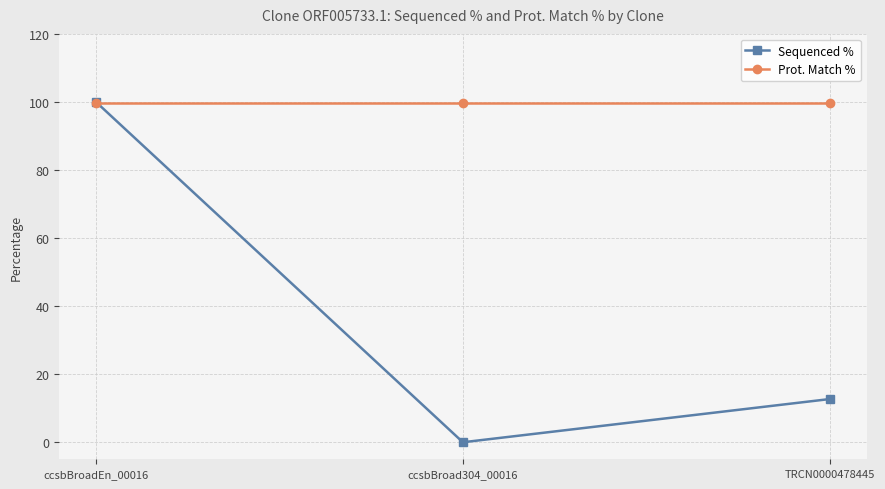

What is the difference between the highest and lowest values at ccsbBroad304_00016?

99.6